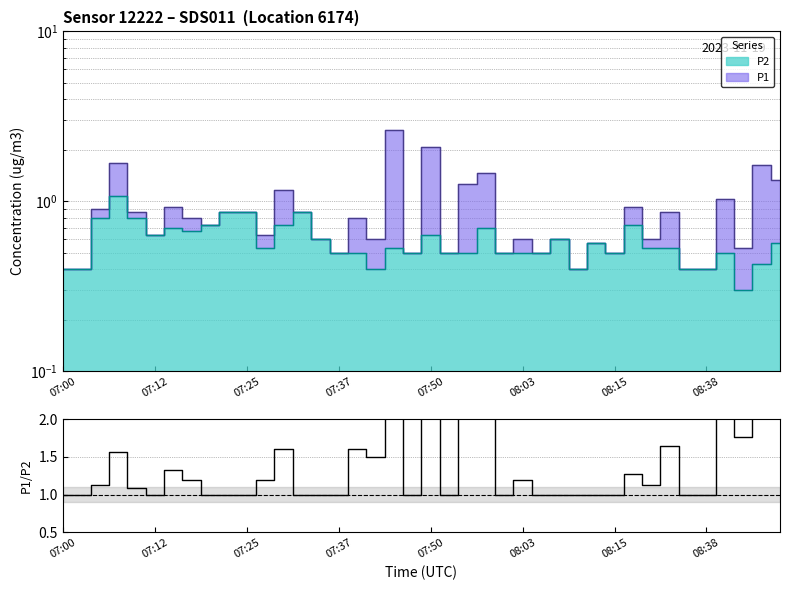

Approximately how many times larger is the value at 19 compared to 30?

1.0